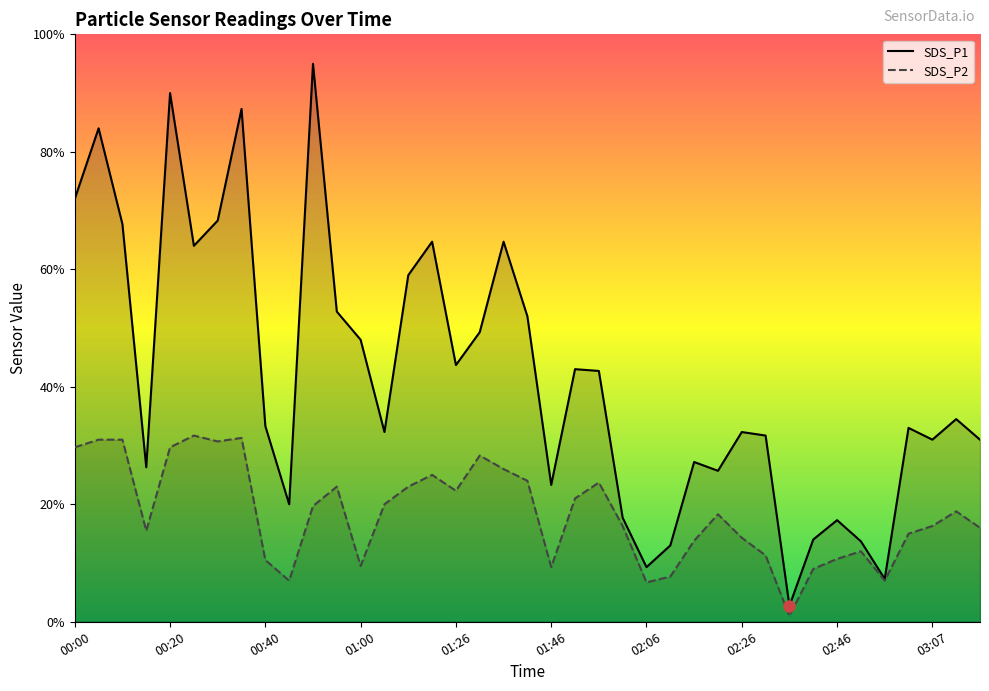

True or false: SDS_P1 has more than 0 points higher than both neighbors.

True